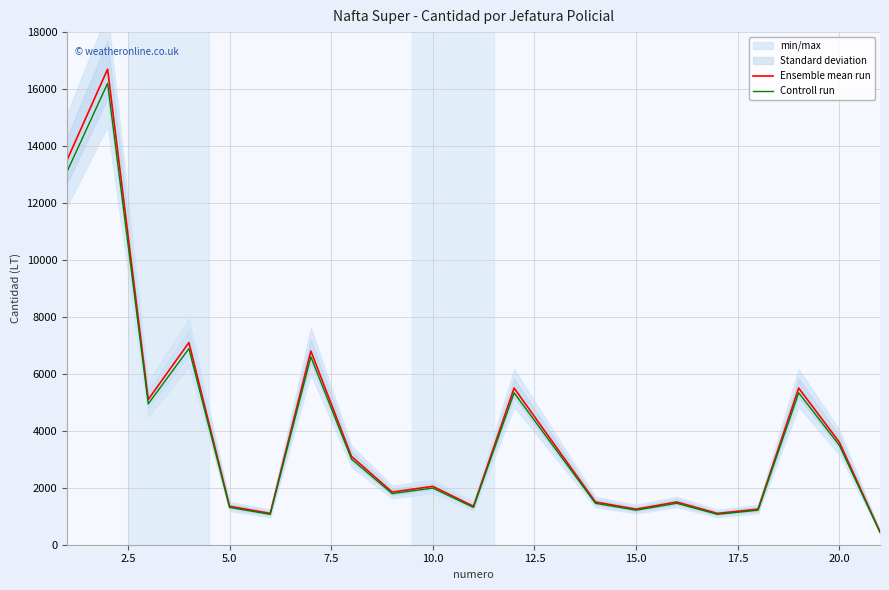

Count the number of categories in the chart.

21